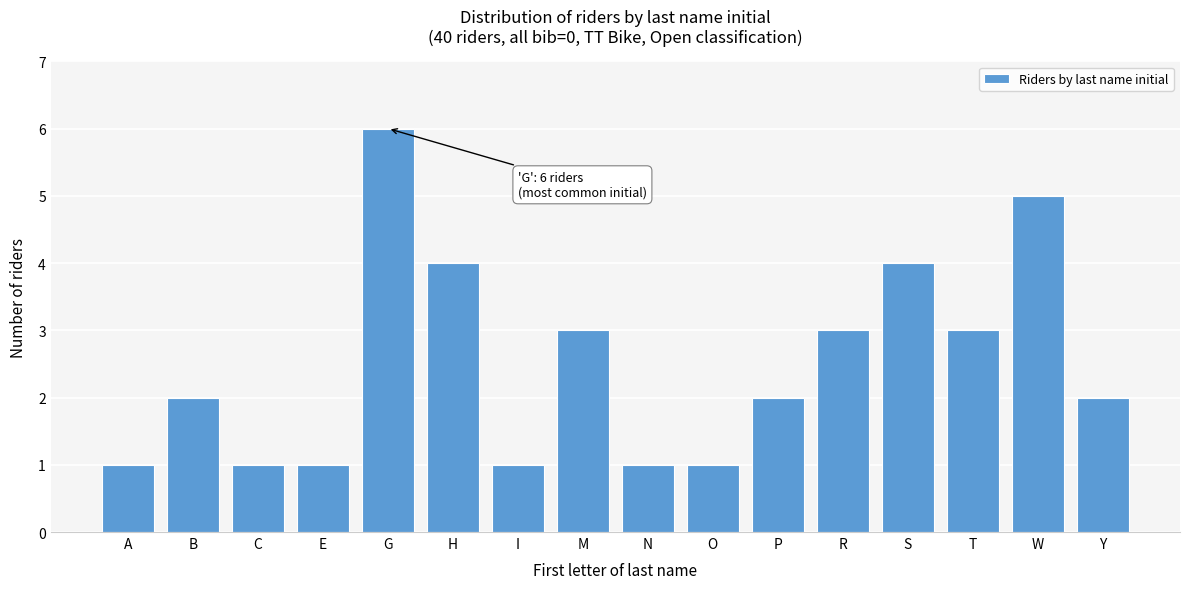

Reading left to right, transcribe all the data shown in this chart.

A=1	B=2	C=1	E=1	G=6	H=4	I=1	M=3	N=1	O=1	P=2	R=3	S=4	T=3	W=5	Y=2